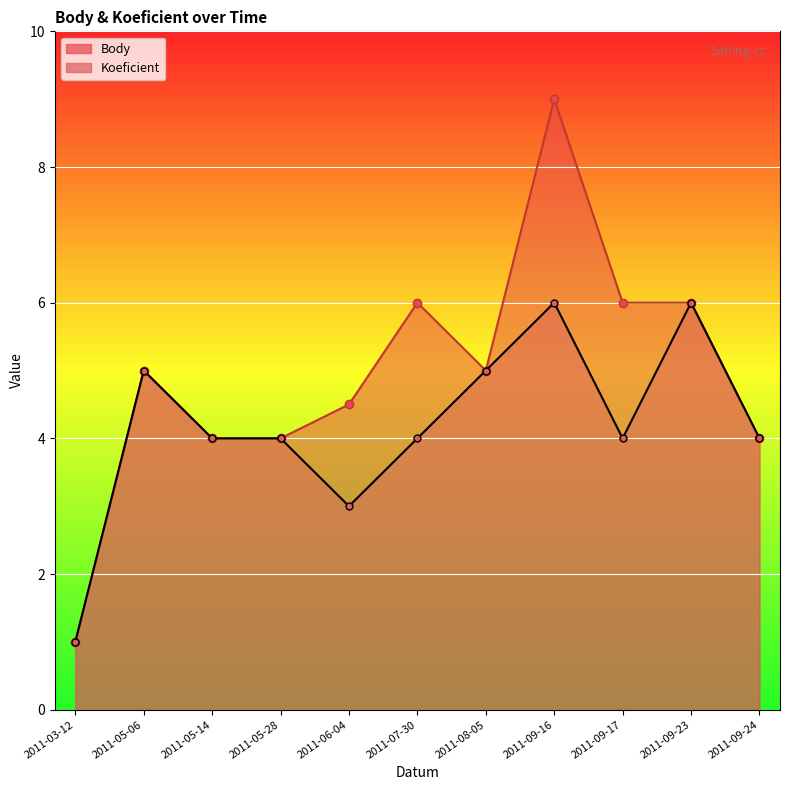

How many lines are shown in the chart?

2